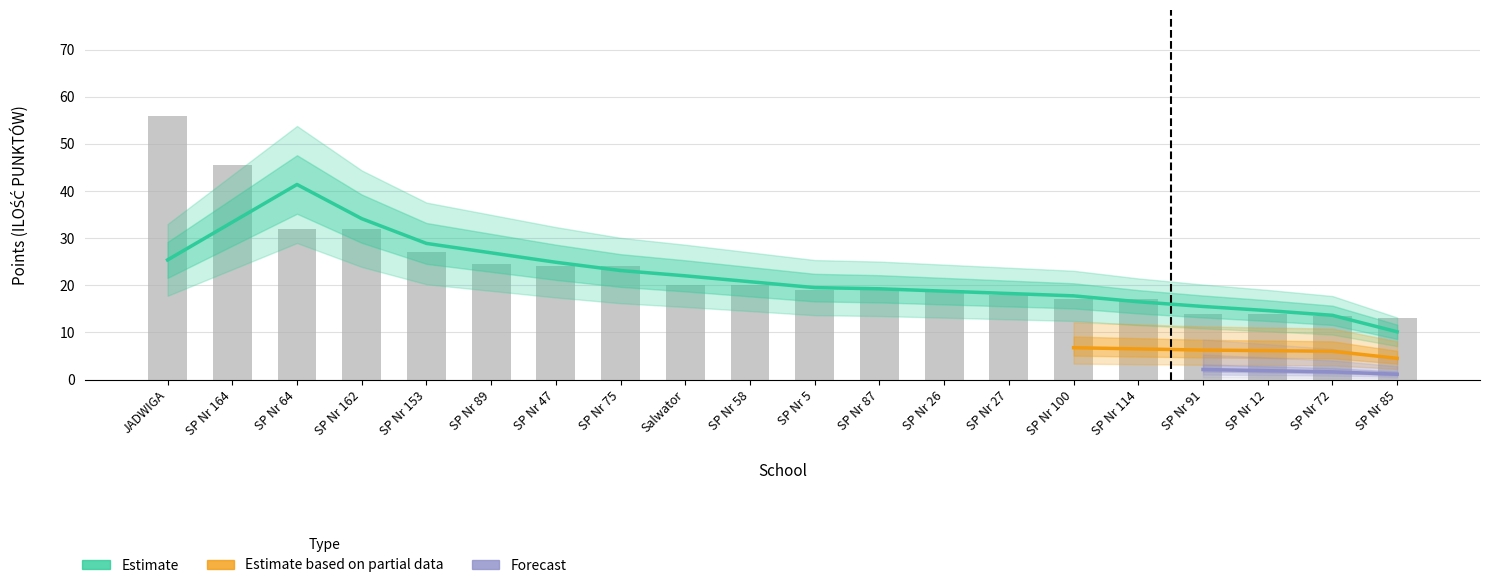

Which category has the lowest value across all series?

SP Nr 85